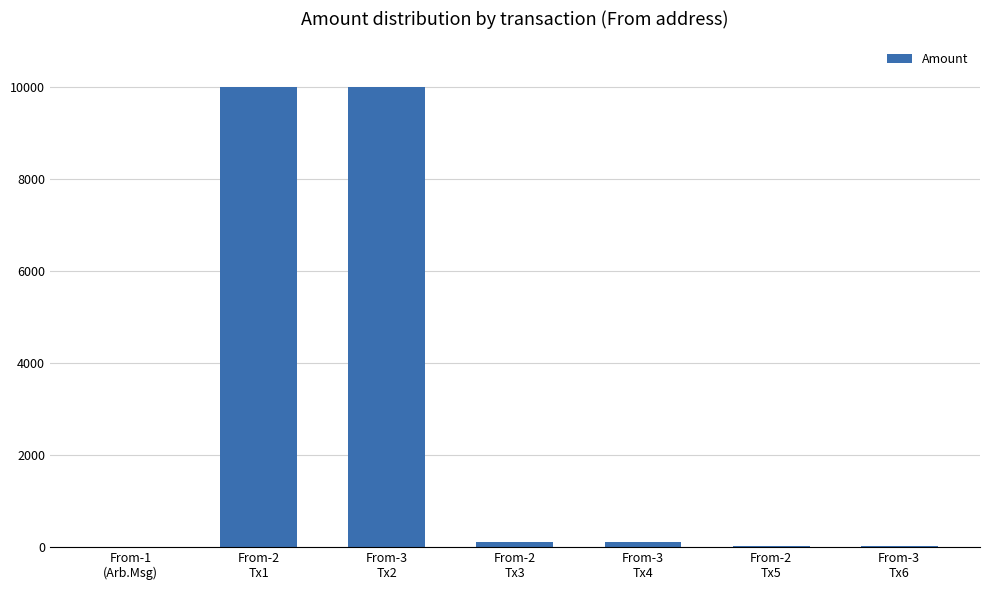

What is the sum of all values?

20225